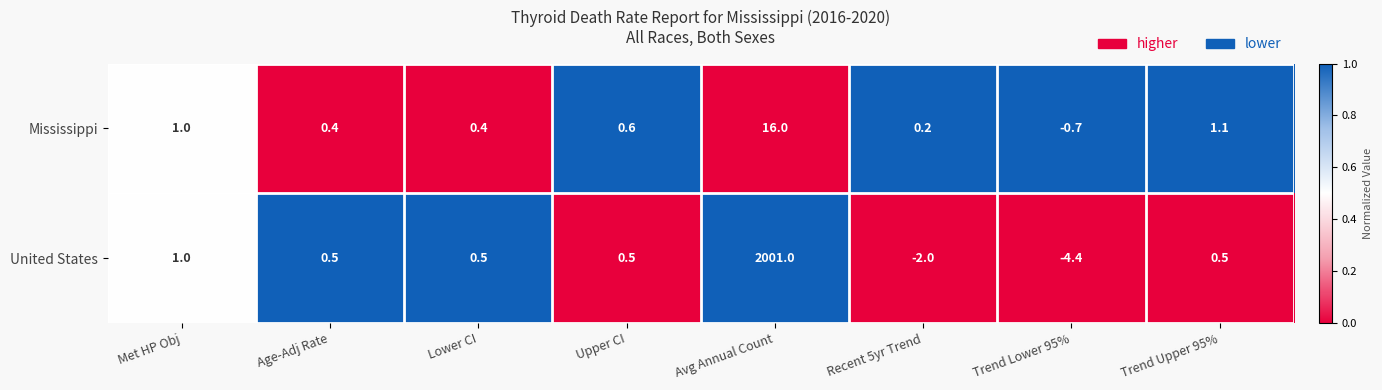

The United States series shows -4.4 at Trend Lower 95%. True or false?

True